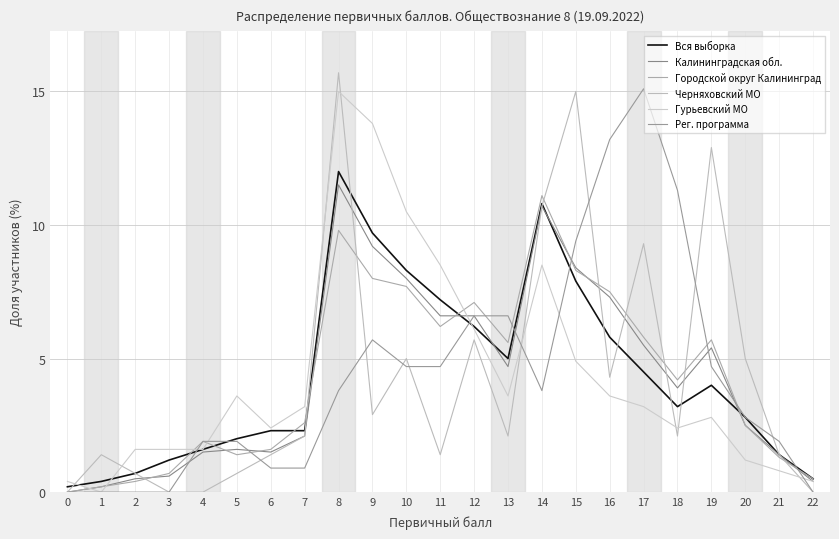

How many lines are shown in the chart?

6